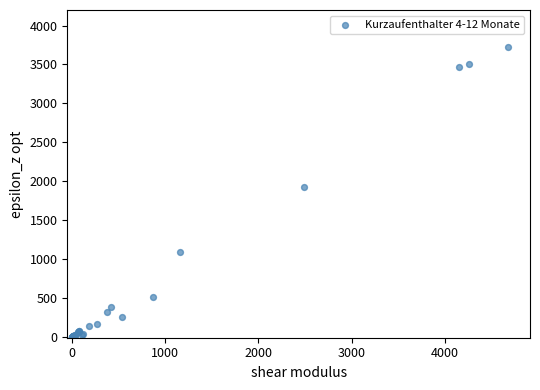

What Y value in the scatter plot is closest to 1864?

1928